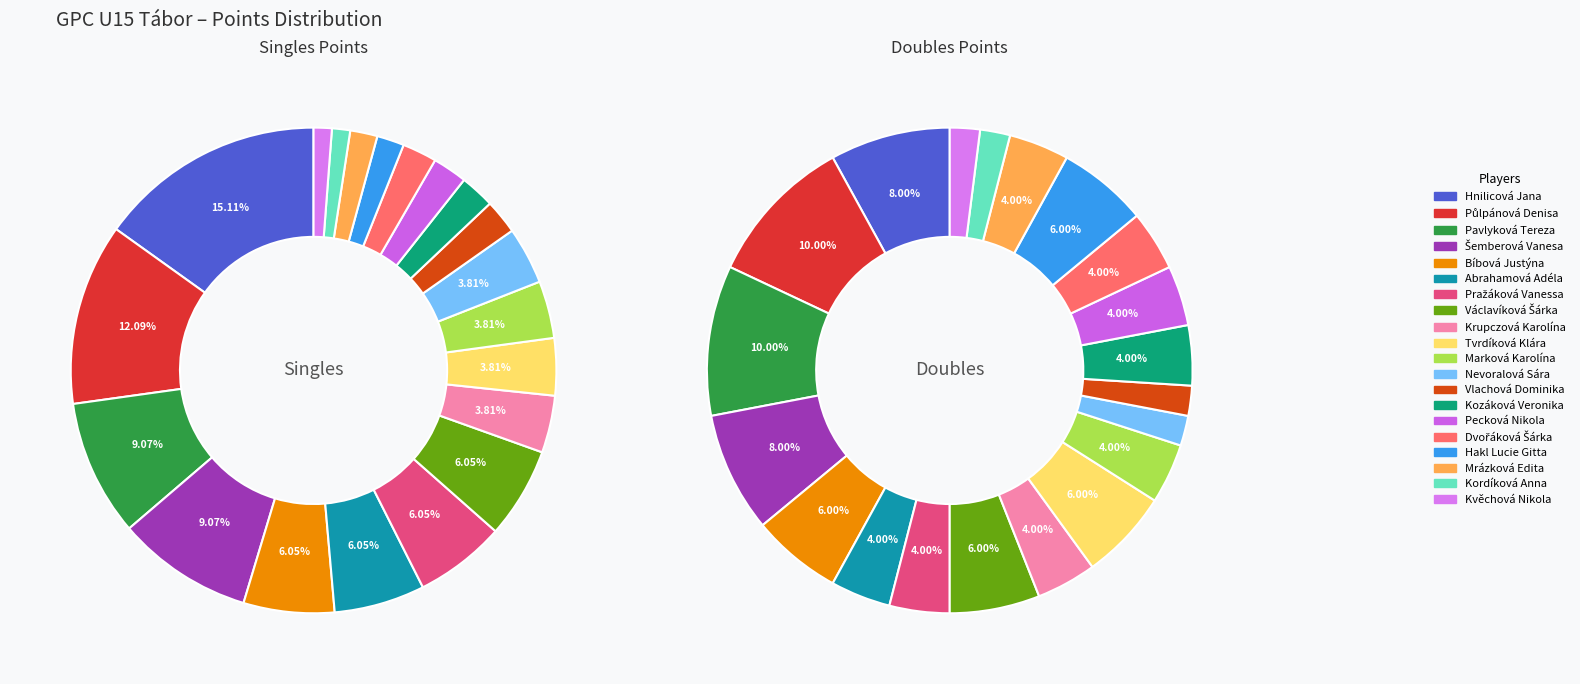

To the nearest percent, what percentage of the pie is Vlachová Dominika?

2%